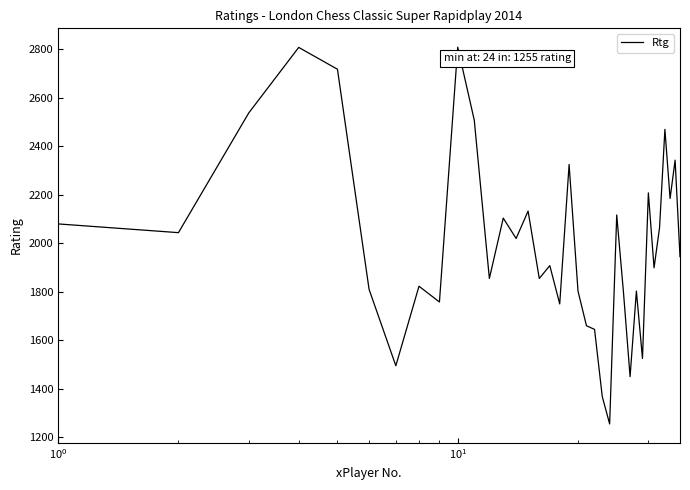

What is the difference between the maximum and minimum values?

1554